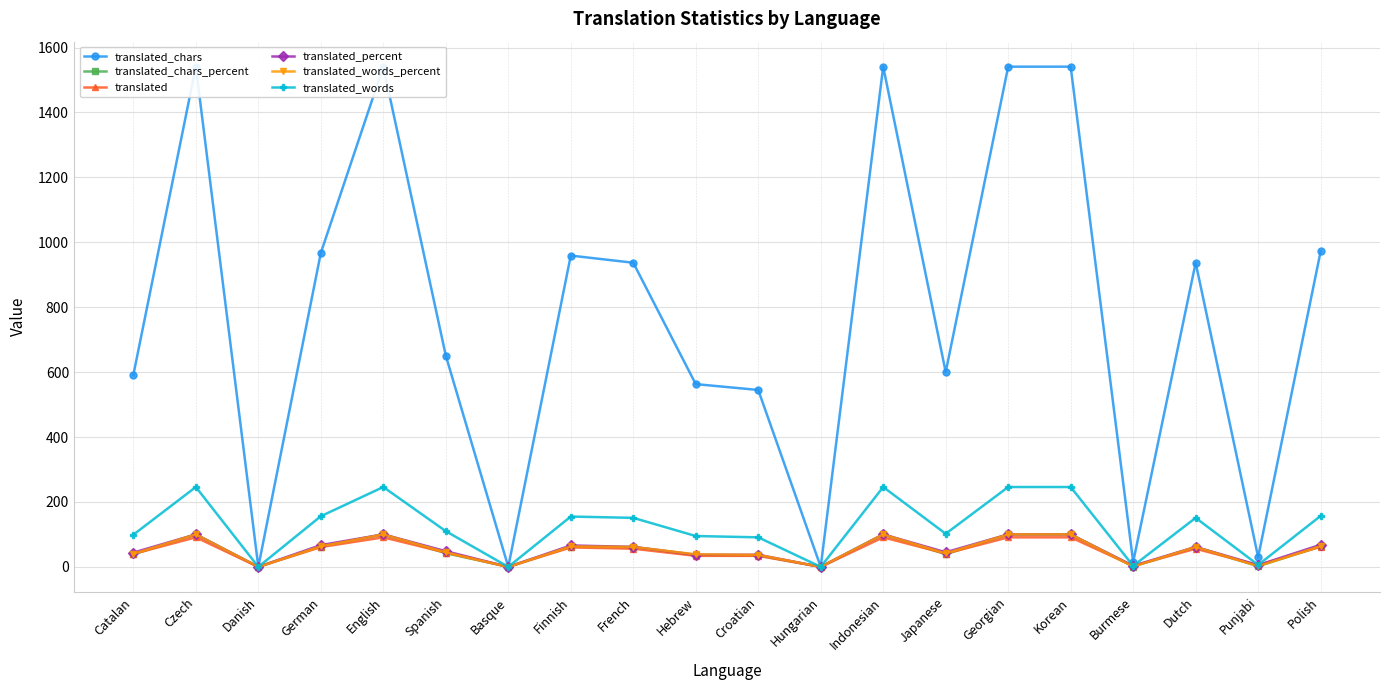

What position from the right is English?

16